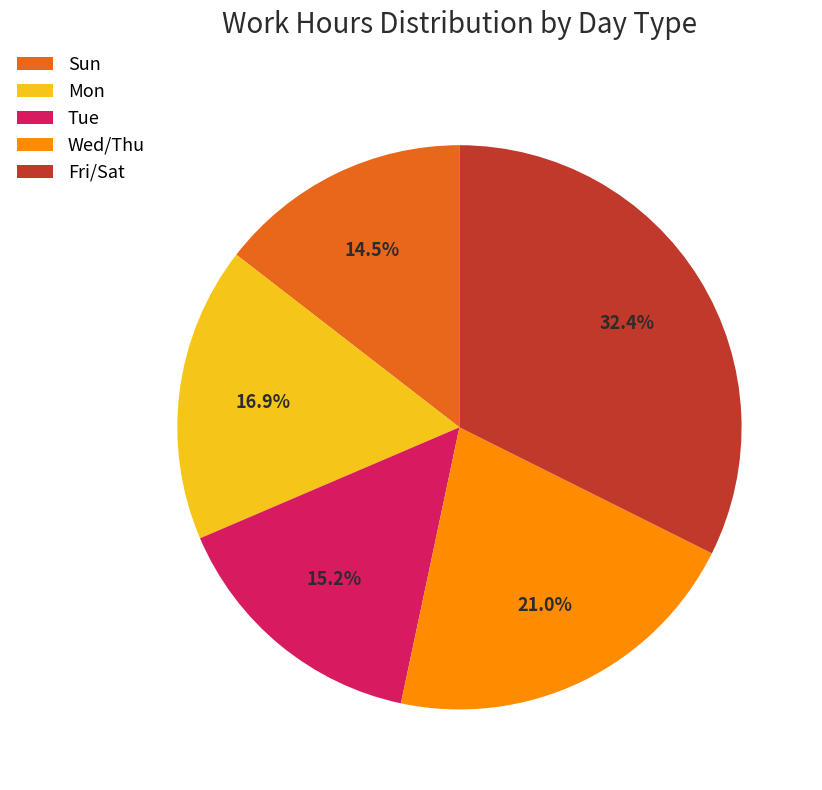

Which slice is the largest?

Fri/Sat